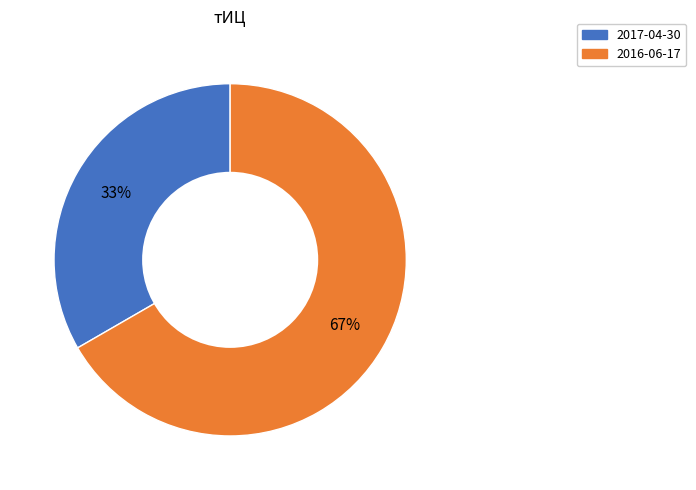

To the nearest percent, what portion does 2017-04-30 represent?

33%